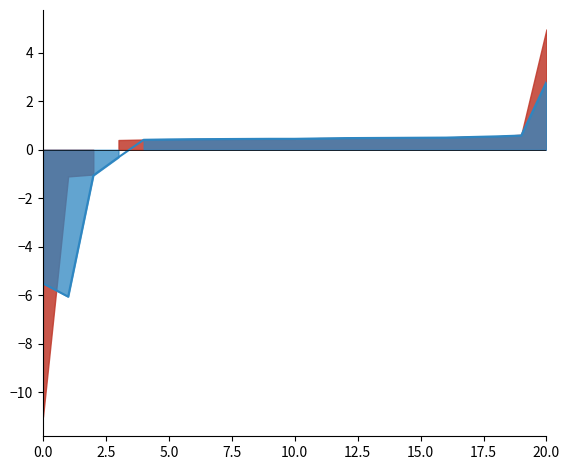

How many data points are less than 0?

4